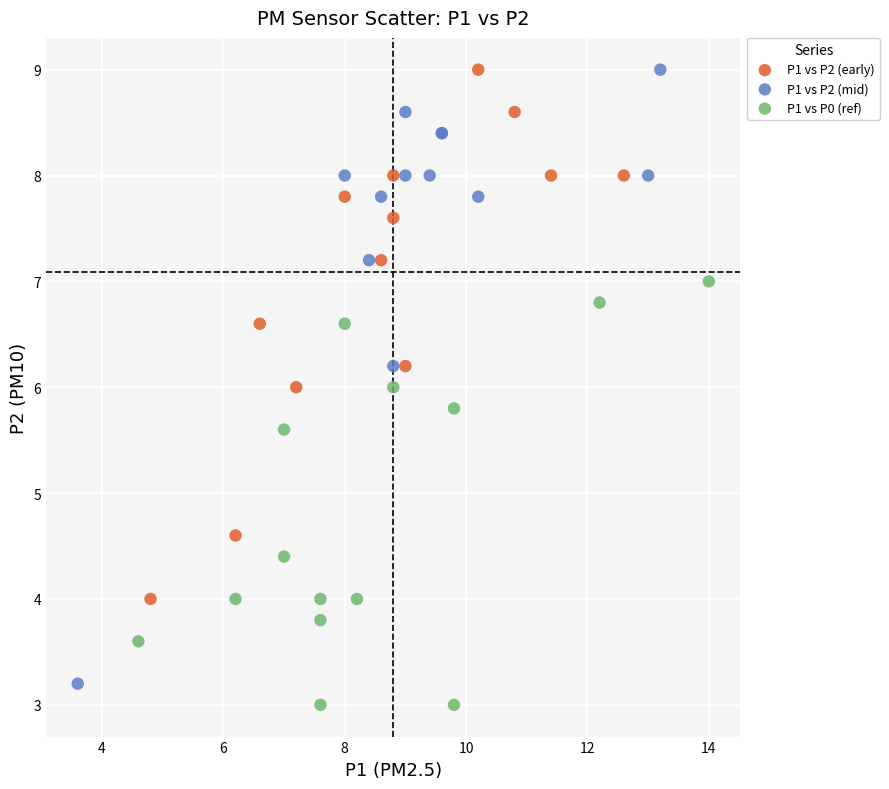

Which series has the widest spread of Y values?

P1 vs P2 (mid)